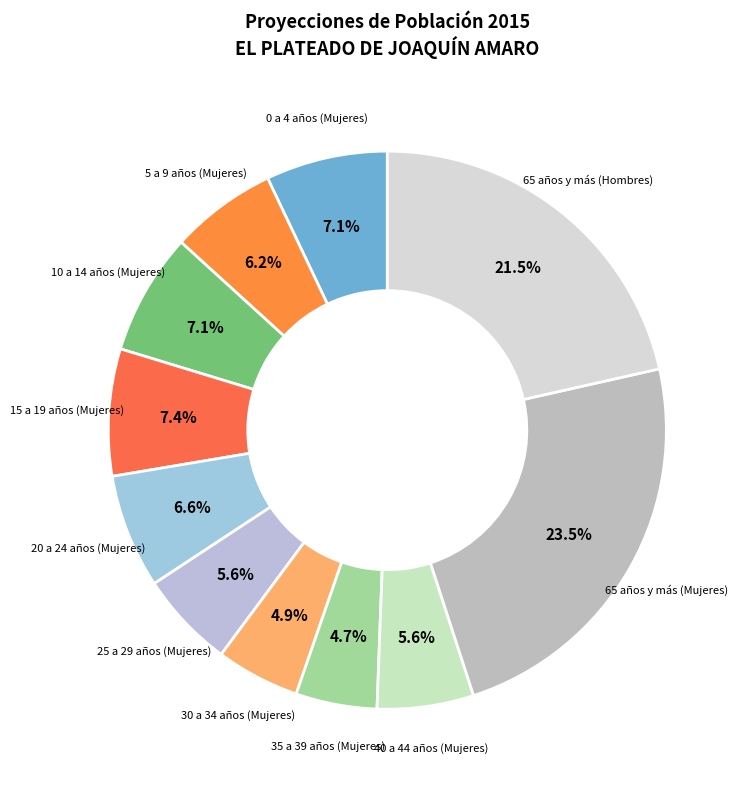

Count the number of slices in the pie.

11